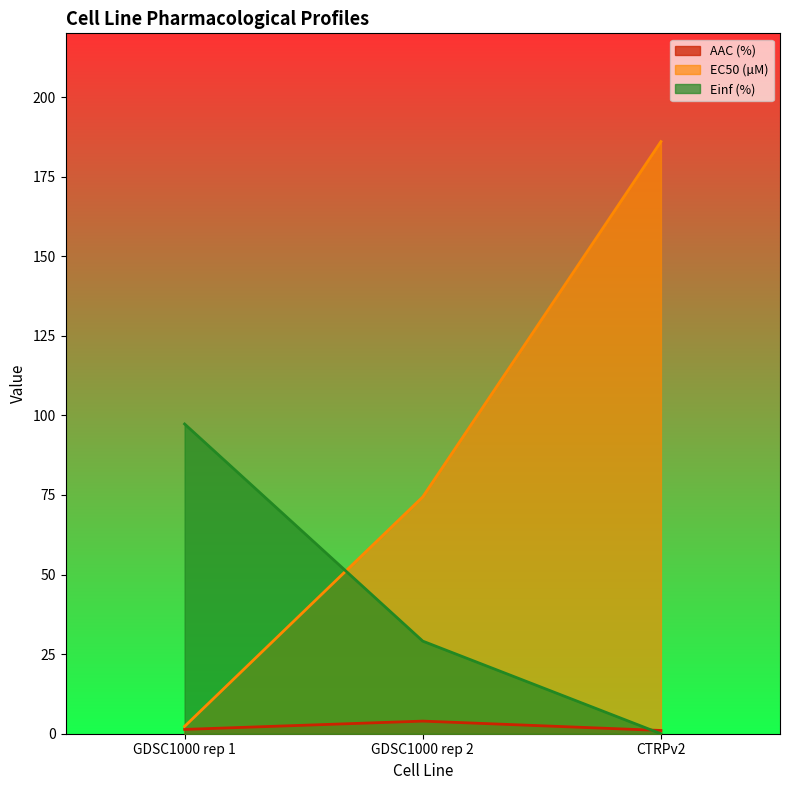

What is the difference between the AAC (%) values at CTRPv2 and GDSC1000 rep 2?

2.9